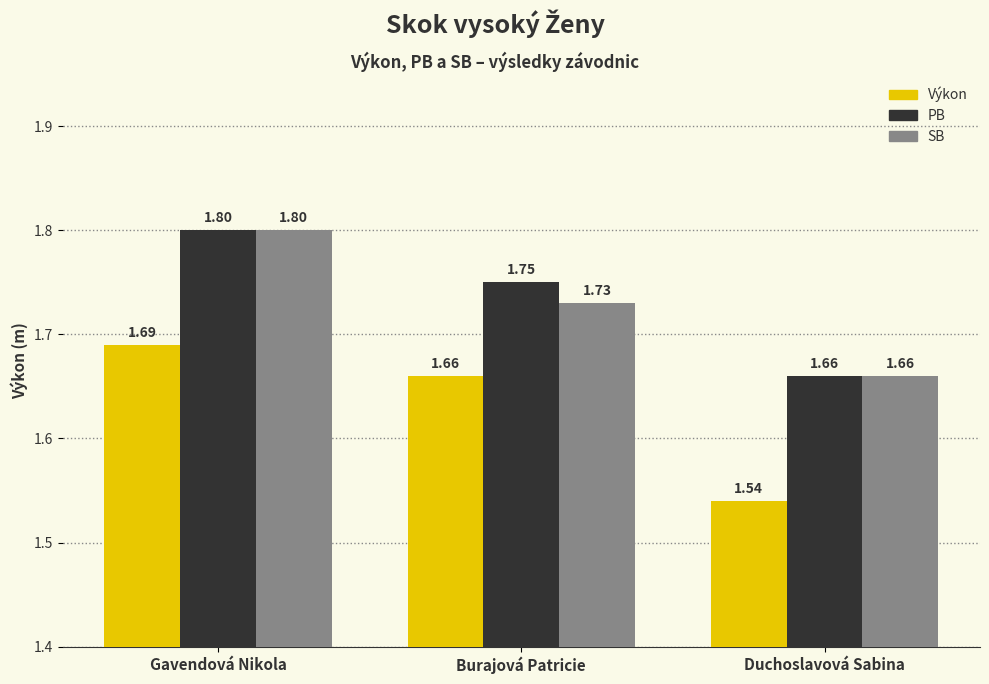

At how many categories does at least one series exceed 1?

3